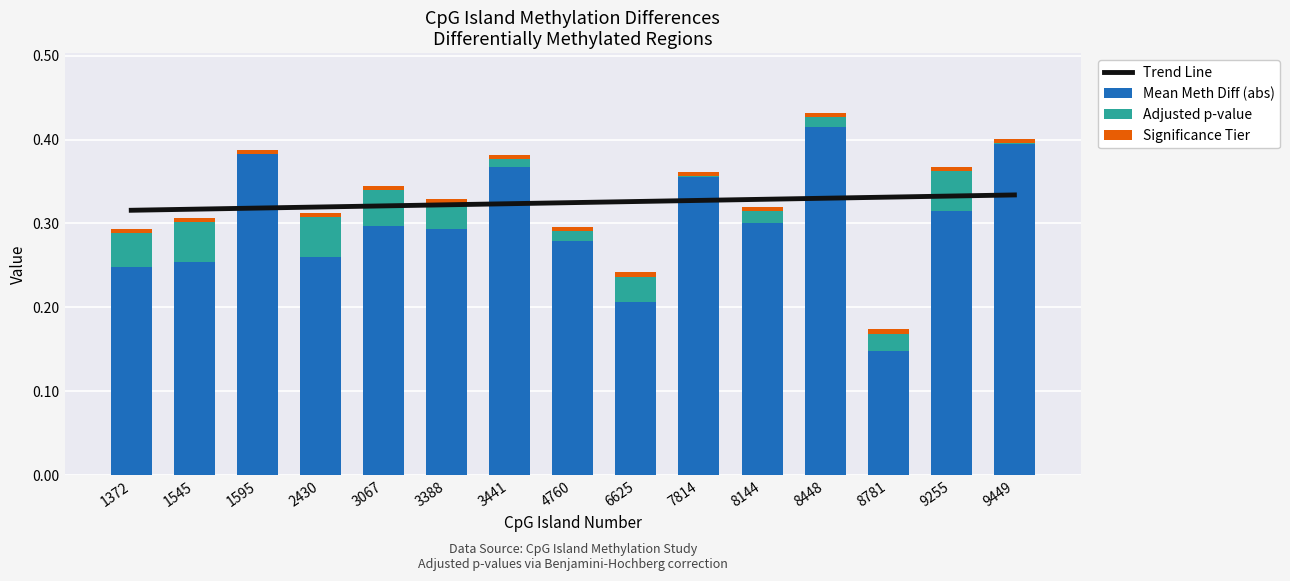

Which series has the largest total across all categories?

Trend Line